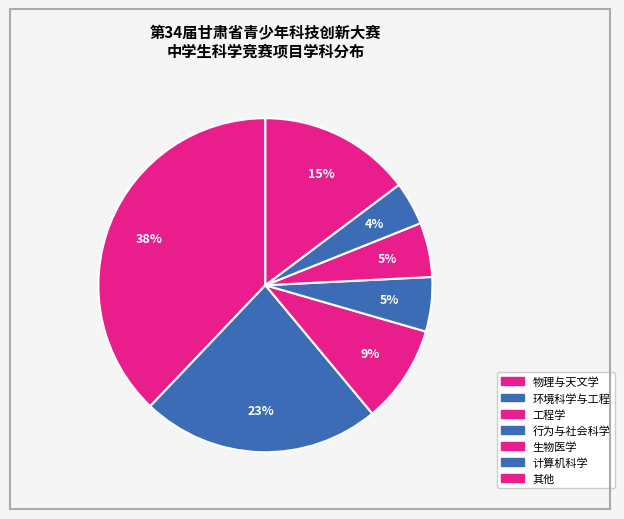

How many slices are in this pie chart?

7